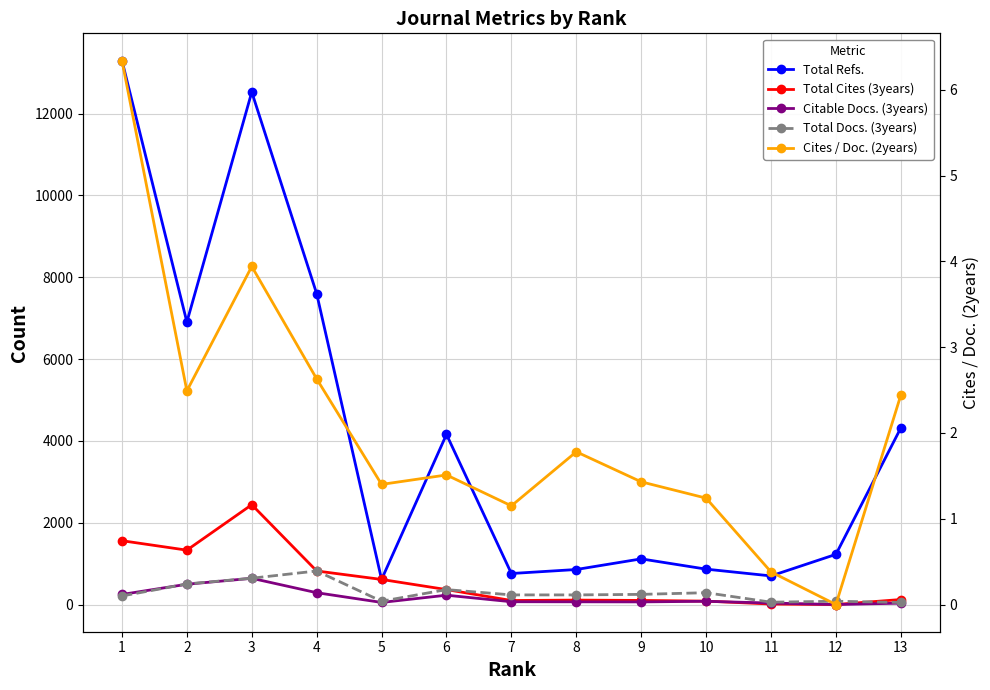

Which category has the highest value in the Total Refs. series?

1